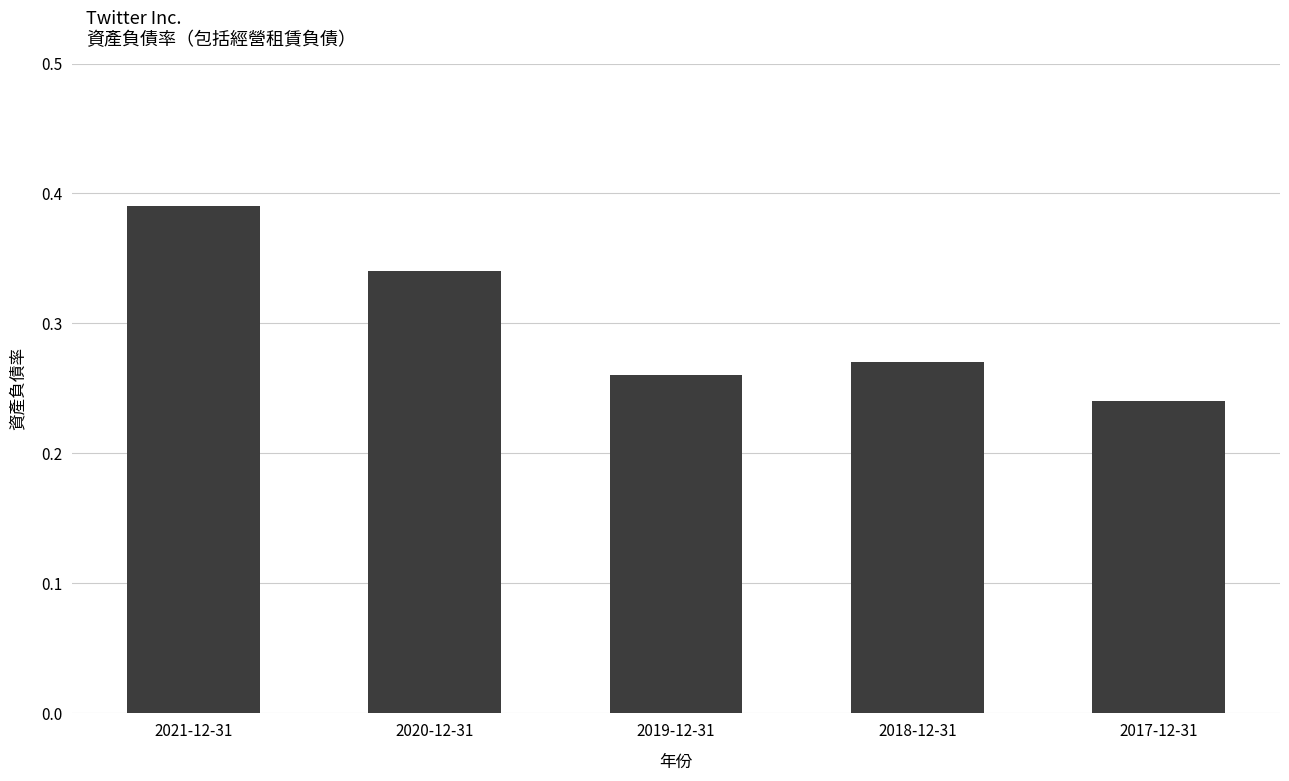

What is the sum of all values?

1.5